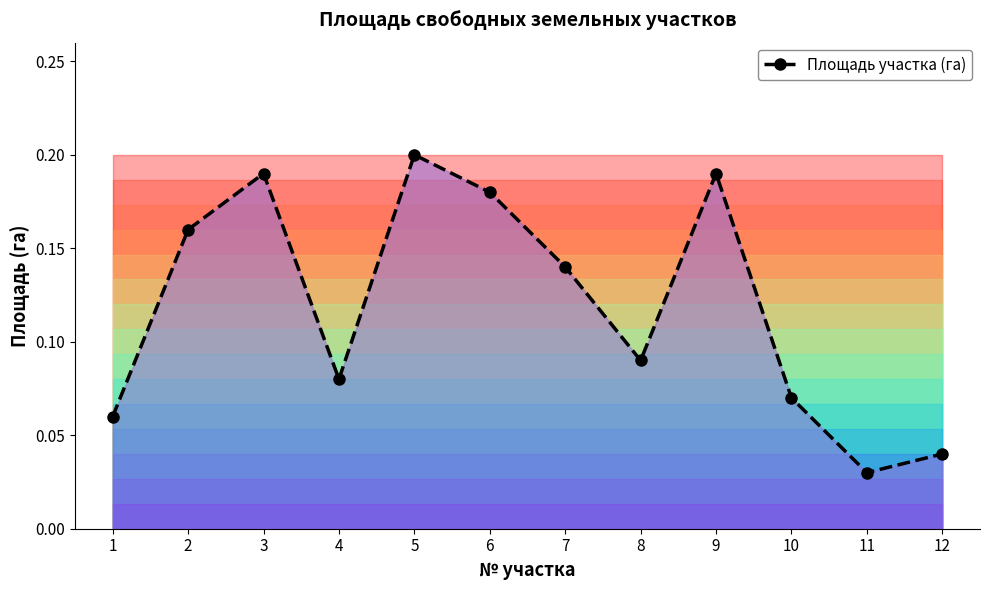

How many points are lower than both their immediate neighbors (excluding endpoints)?

3